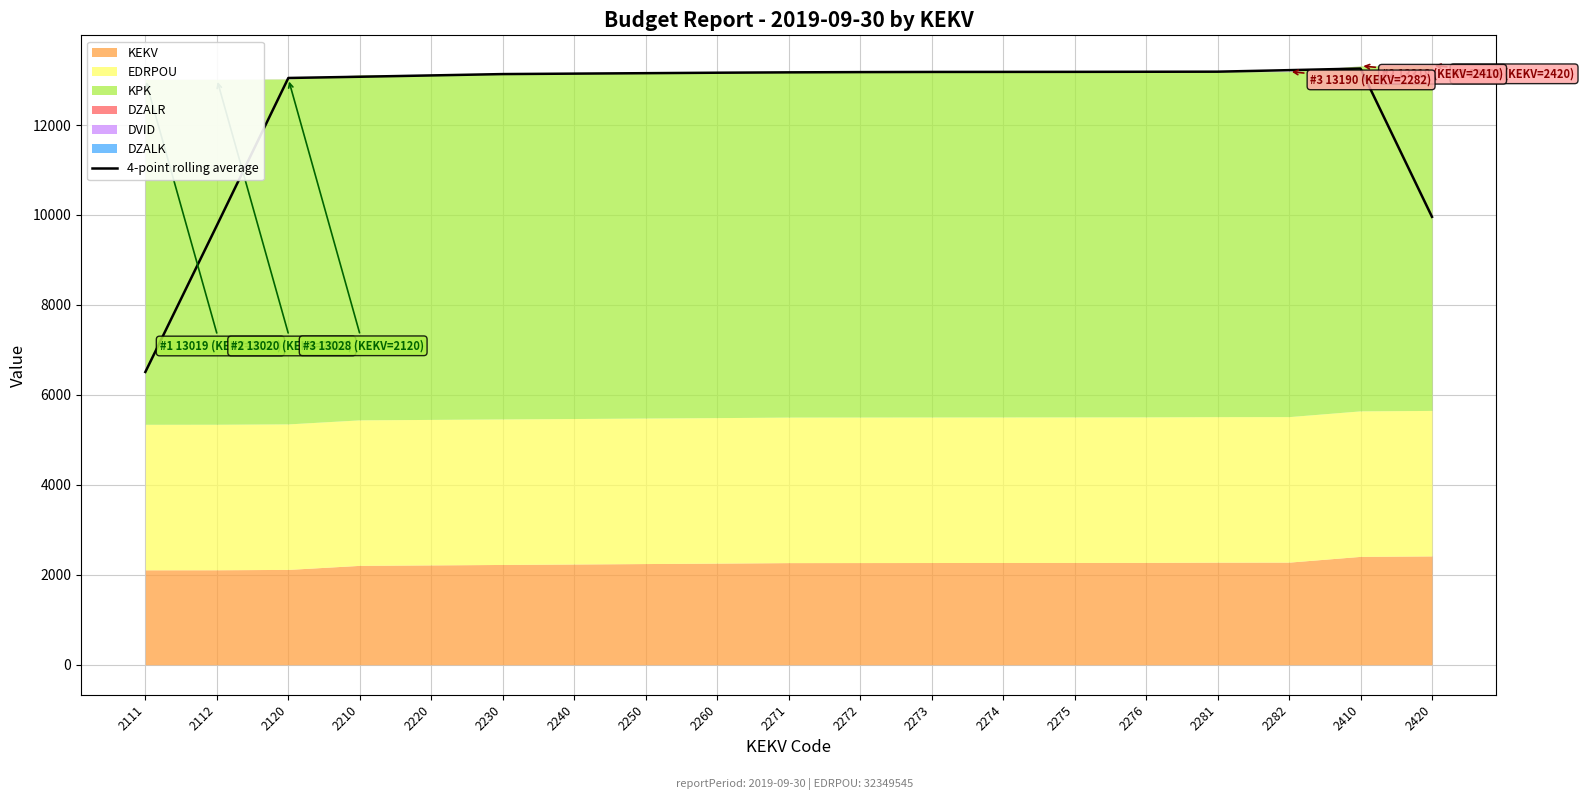

At which category does the chart reach its peak across all series?

2410